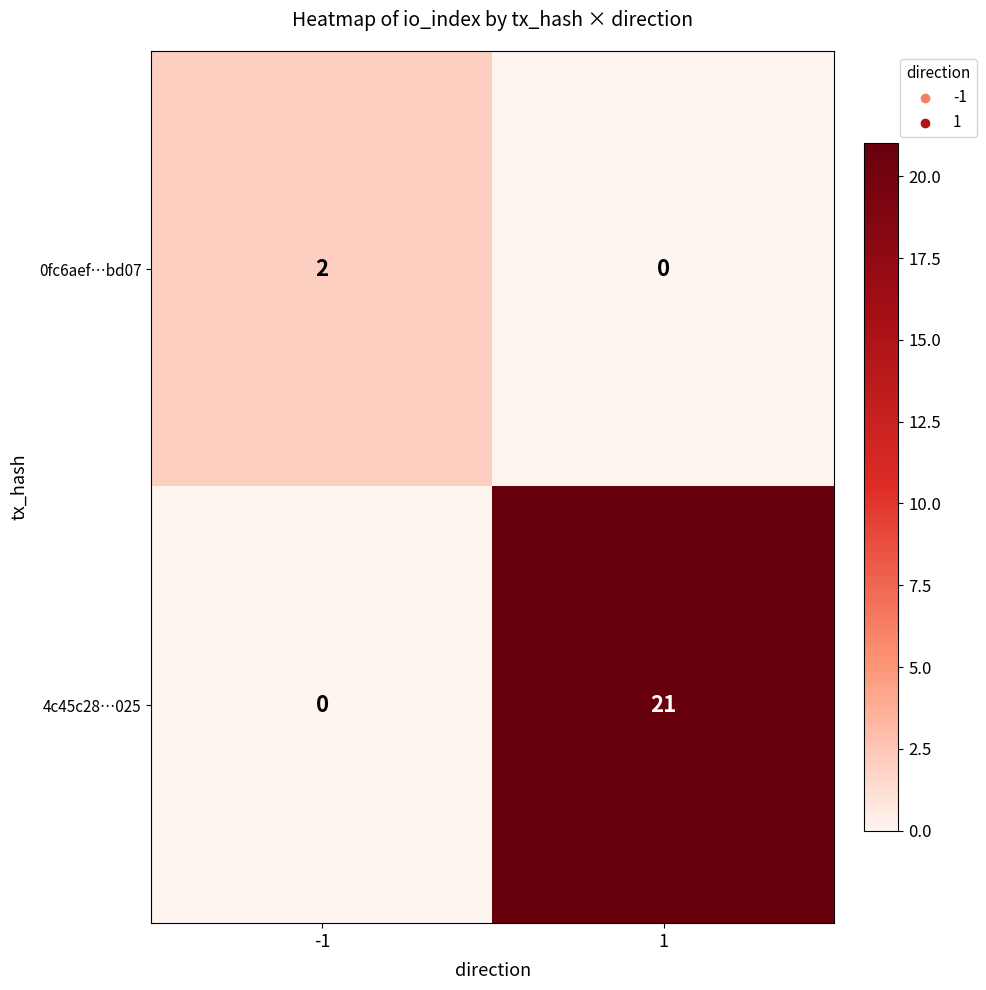

Which series has the widest spread of values?

4c45c28…025